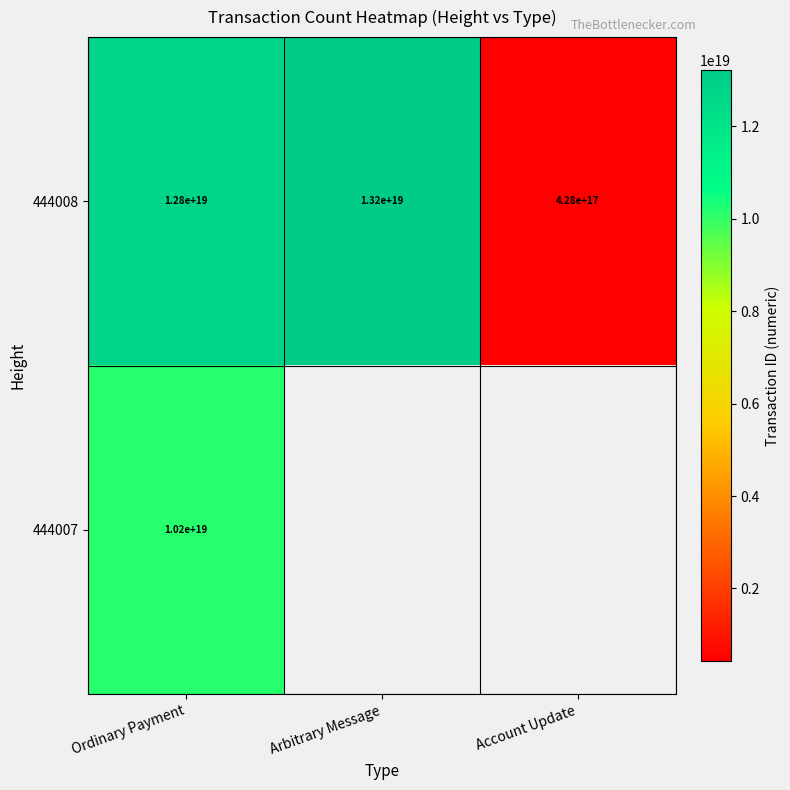

Rank the categories by 444008 value from highest to lowest.

Arbitrary Message, Ordinary Payment, Account Update